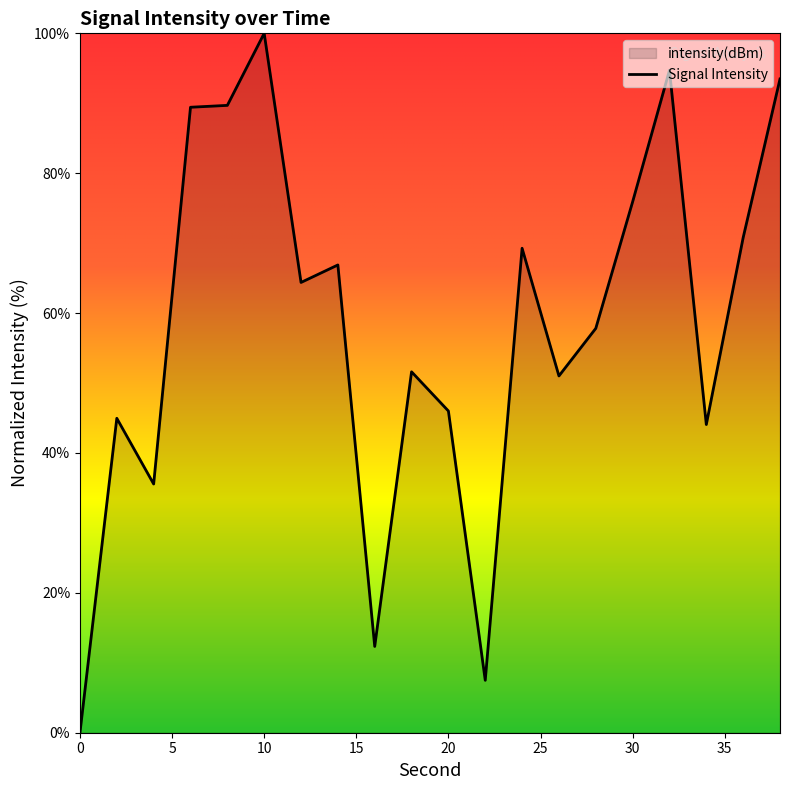

Approximately how many times larger is the value at 28 compared to 18?

1.1